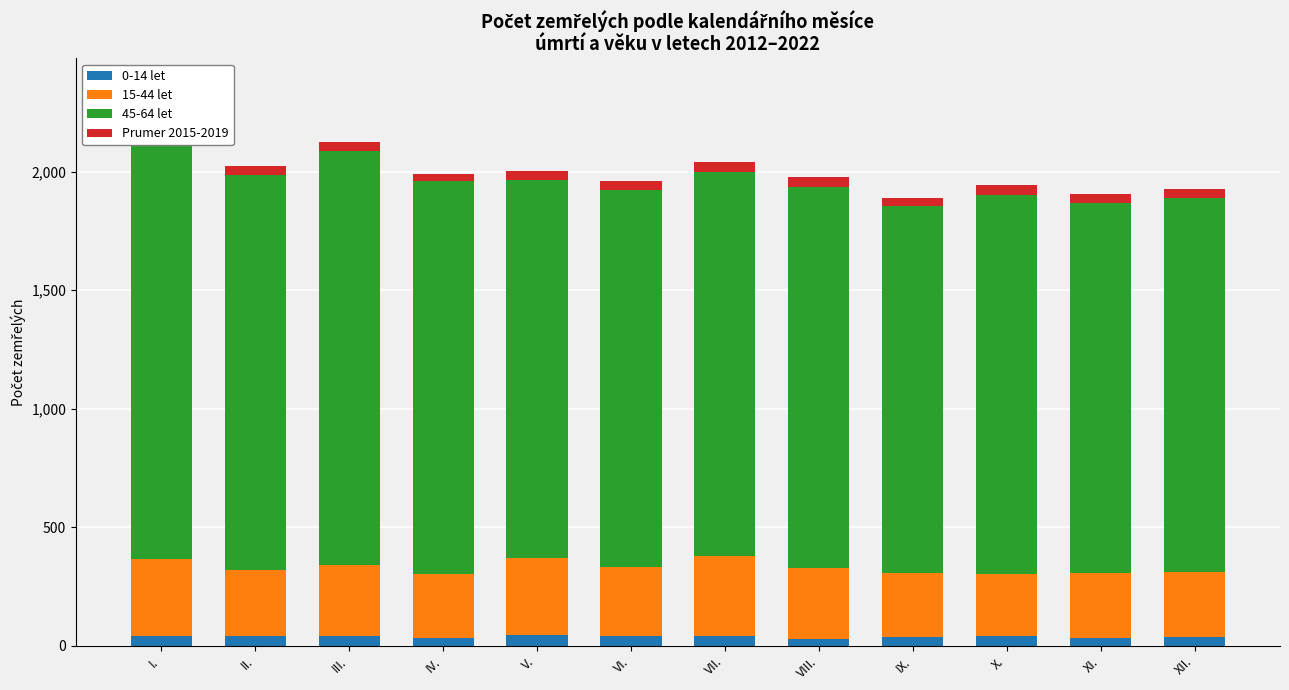

What is the minimum value for Prumer 2015-2019?

32